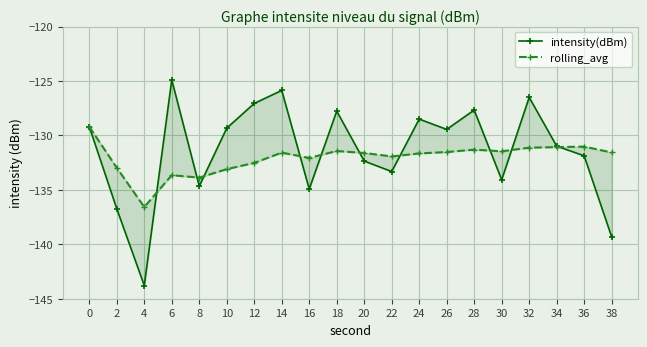

Between 14 and 24, which series saw the biggest shift?

intensity(dBm)